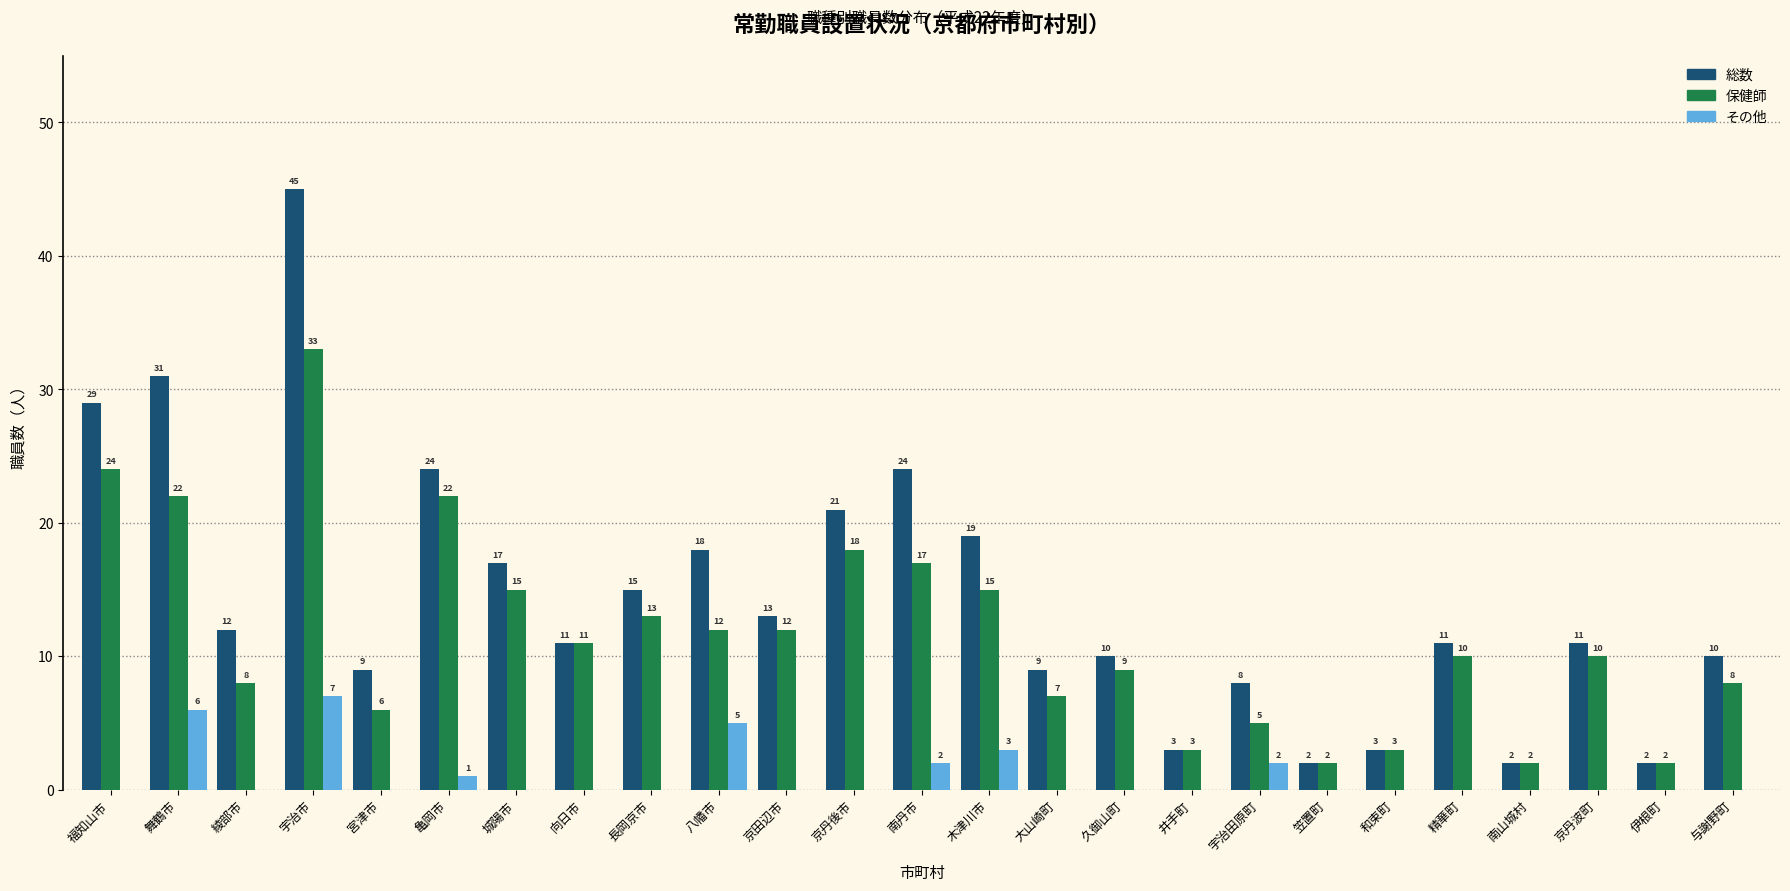

Reading left to right, list all the values displayed in this chart.

総数: 福知山市=29	舞鶴市=31	綾部市=12	宇治市=45	宮津市=9	亀岡市=24	城陽市=17	向日市=11	長岡京市=15	八幡市=18	京田辺市=13	京丹後市=21	南丹市=24	木津川市=19	大山崎町=9	久御山町=10	井手町=3	宇治田原町=8	笠置町=2	和束町=3	精華町=11	南山城村=2	京丹波町=11	伊根町=2	与謝野町=10
保健師: 福知山市=24	舞鶴市=22	綾部市=8	宇治市=33	宮津市=6	亀岡市=22	城陽市=15	向日市=11	長岡京市=13	八幡市=12	京田辺市=12	京丹後市=18	南丹市=17	木津川市=15	大山崎町=7	久御山町=9	井手町=3	宇治田原町=5	笠置町=2	和束町=3	精華町=10	南山城村=2	京丹波町=10	伊根町=2	与謝野町=8
その他: 福知山市=0	舞鶴市=6	綾部市=0	宇治市=7	宮津市=0	亀岡市=1	城陽市=0	向日市=0	長岡京市=0	八幡市=5	京田辺市=0	京丹後市=0	南丹市=2	木津川市=3	大山崎町=0	久御山町=0	井手町=0	宇治田原町=2	笠置町=0	和束町=0	精華町=0	南山城村=0	京丹波町=0	伊根町=0	与謝野町=0